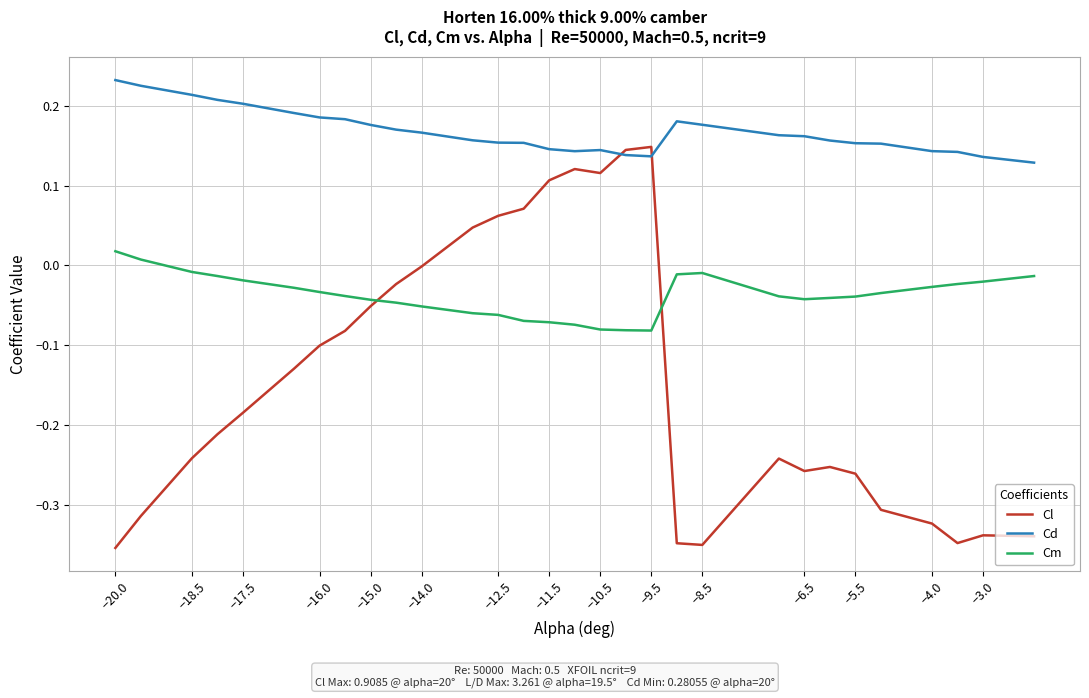

Which series has the largest range (max minus min)?

Cl